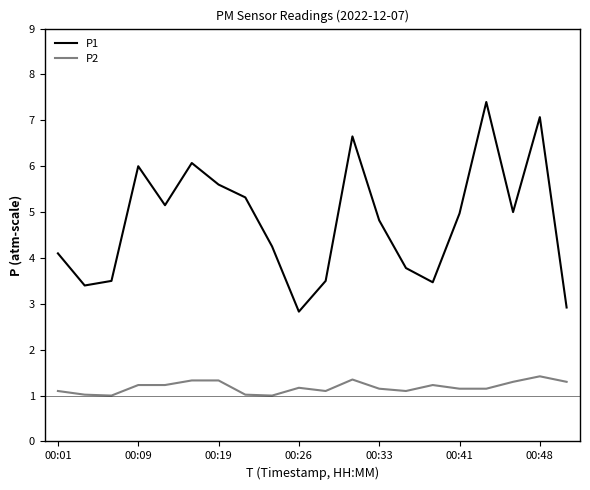

True or false: P1 and P2 intersect in this chart.

False